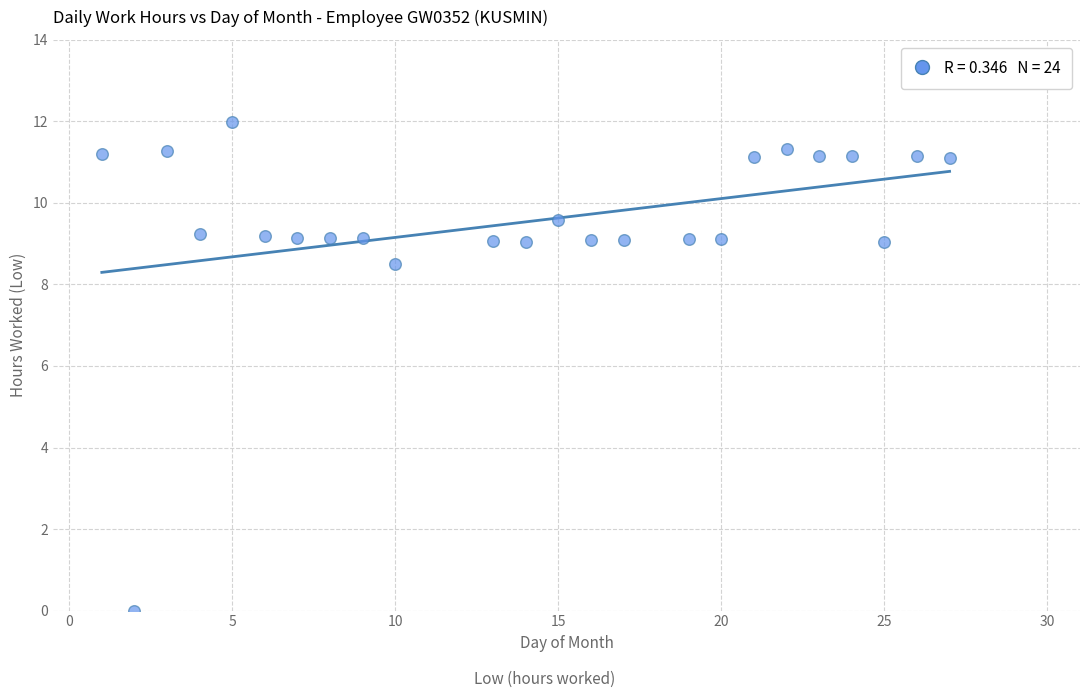

What Y value in the scatter plot is closest to 5?

8.5